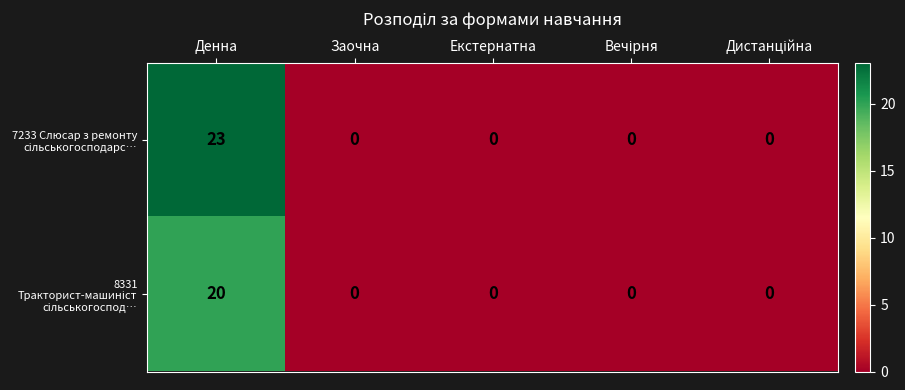

Which label corresponds to the largest value in the chart?

Денна